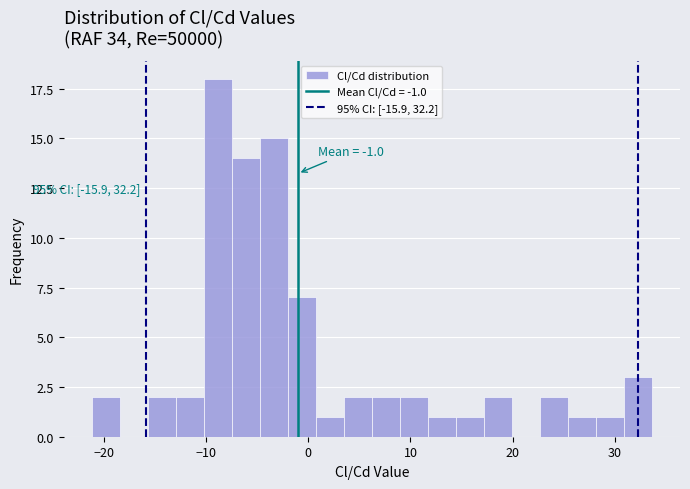

Read against the x-axis, roughly where is the centre of the tallest bar?

-9